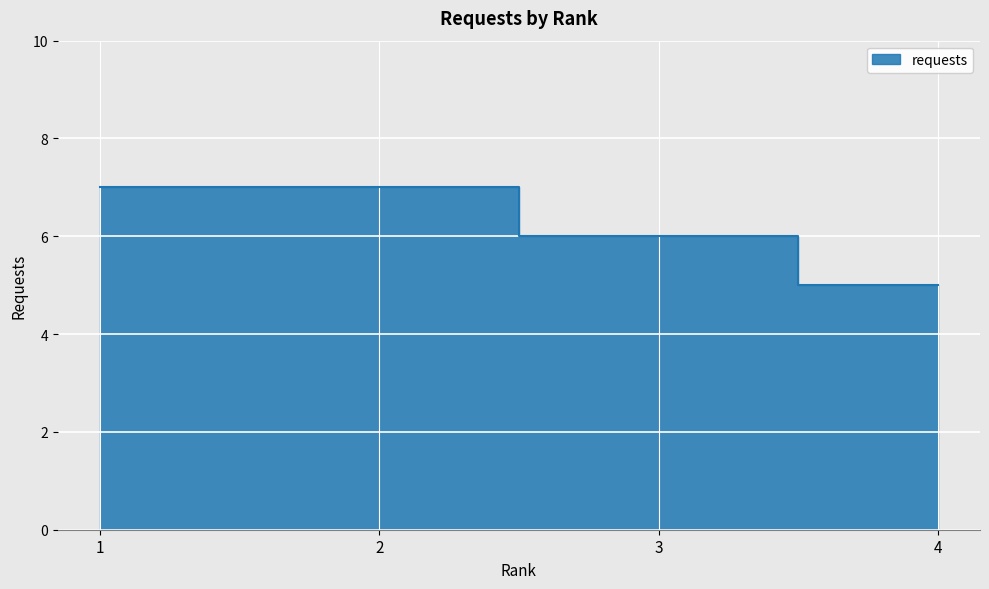

What is the approximate value at 4?

5